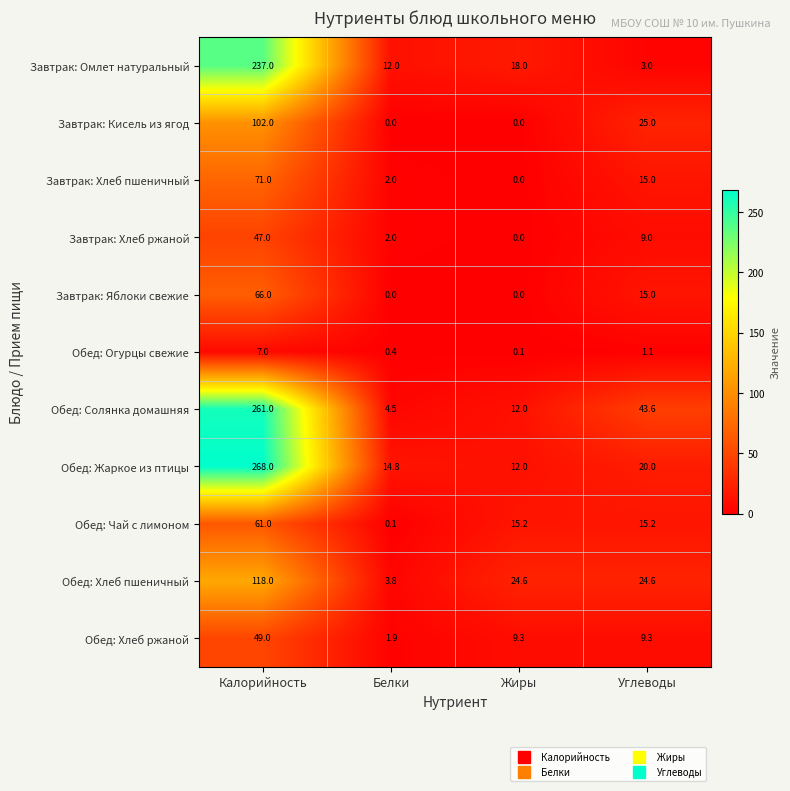

At which label does Завтрак: Омлет натуральный reach its peak?

Калорийность